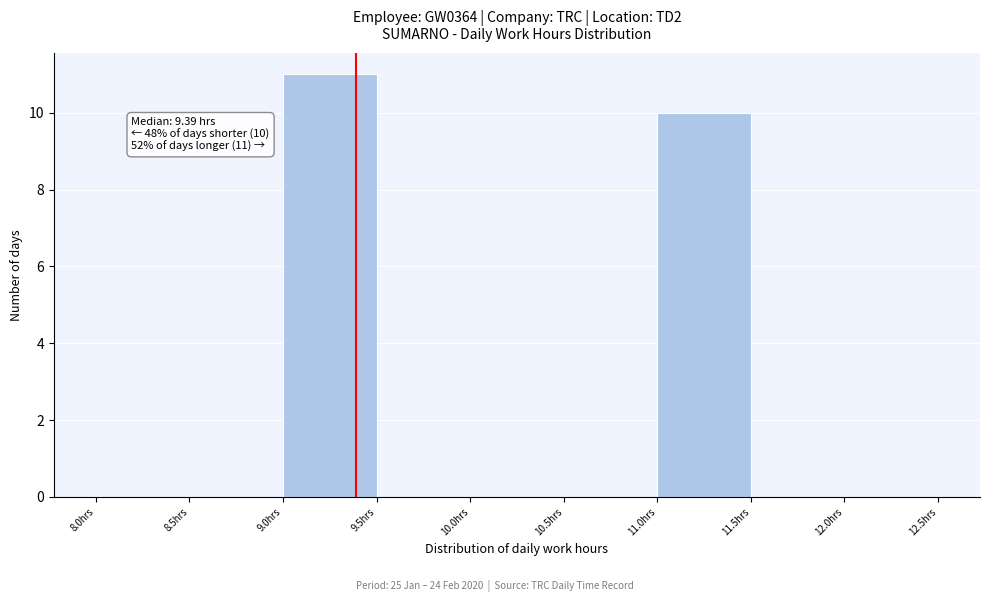

Over which range of the x-axis is the bar tallest?

9.0 to 9.5